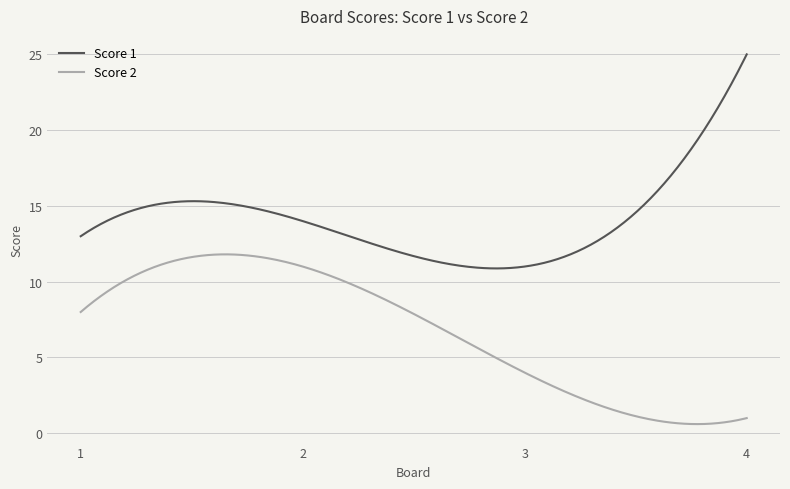

True or false: Score 2 and Score 1 intersect in this chart.

False